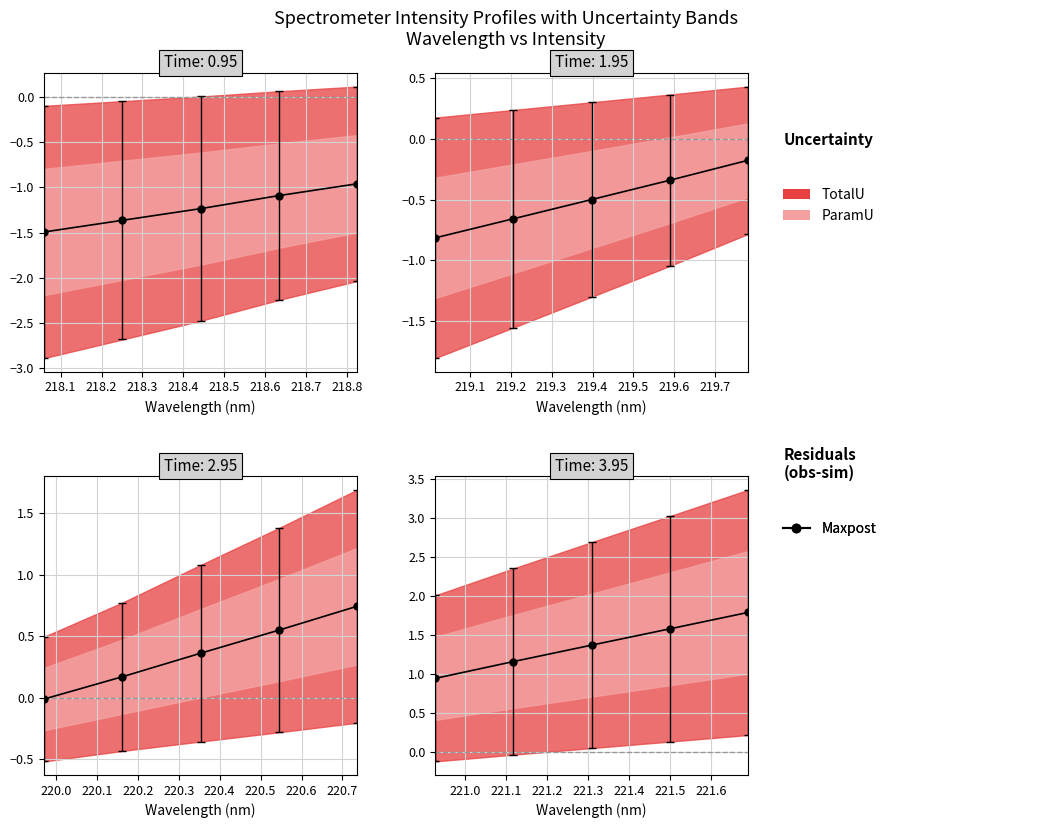

How many lines are shown in the chart?

1